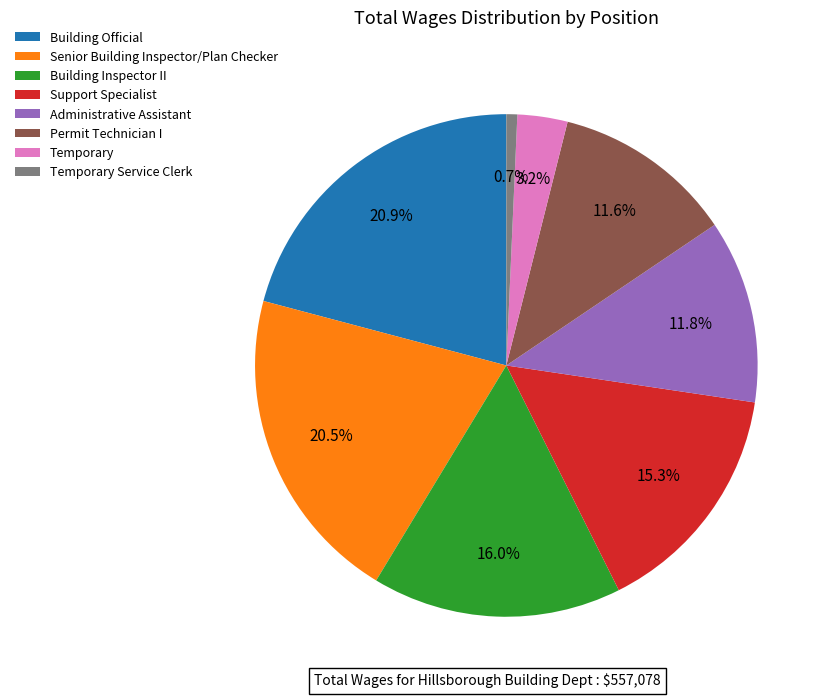

To the nearest percent, what is the combined percentage of Support Specialist and Senior Building Inspector/Plan Checker?

36%